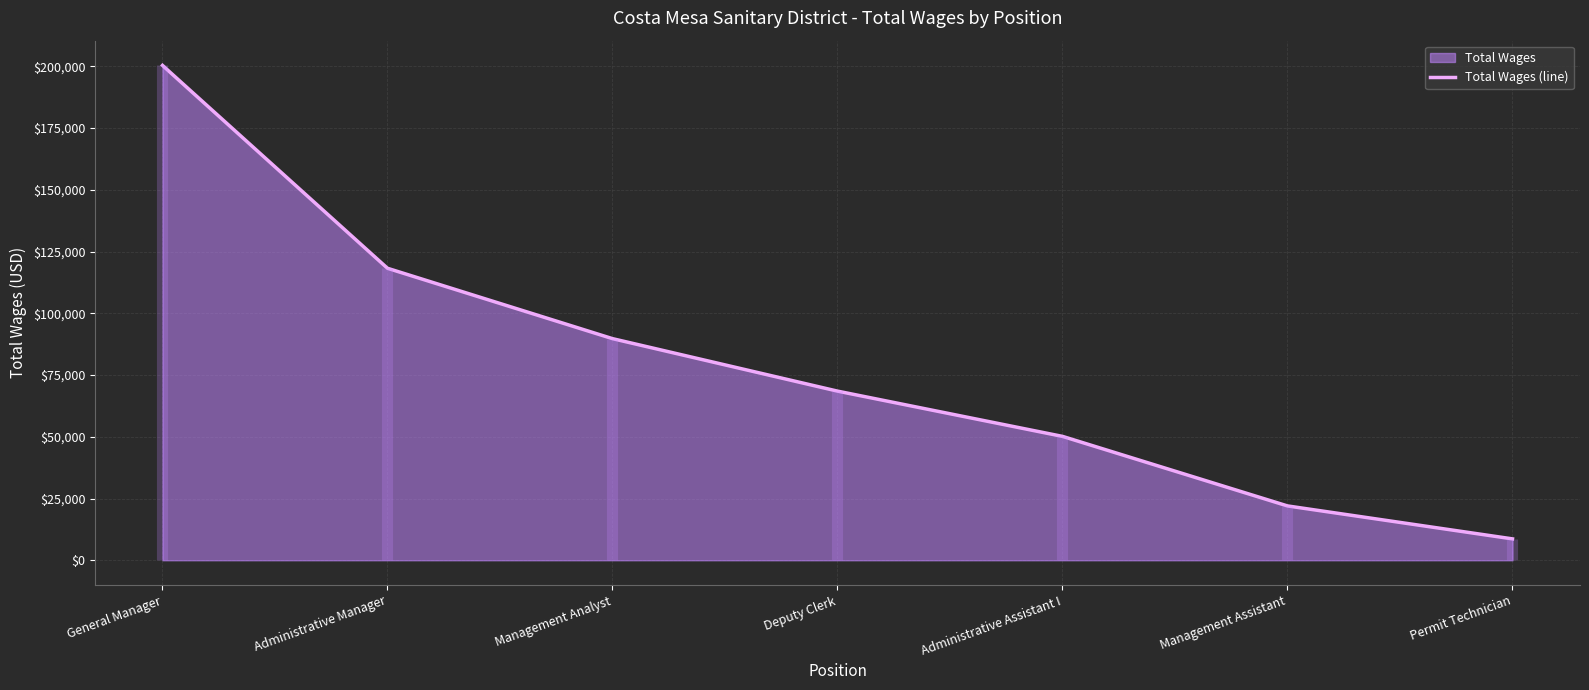

The Total Wages (line) series shows 30698 at Administrative Manager. True or false?

False